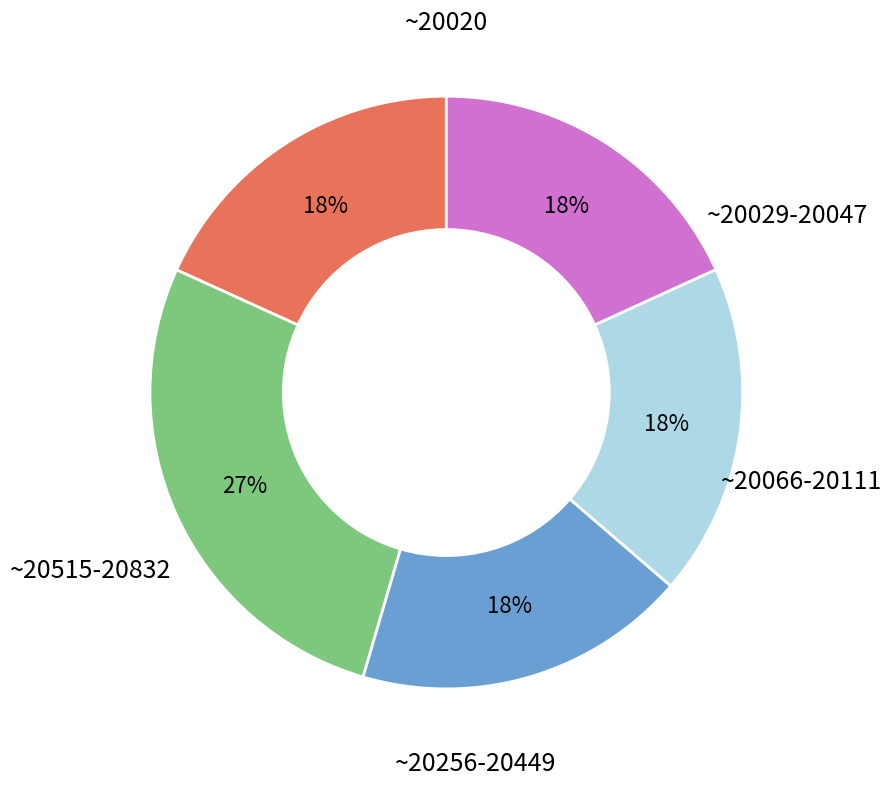

To the nearest percent, what is the difference between the largest and smallest slice percentages?

9%